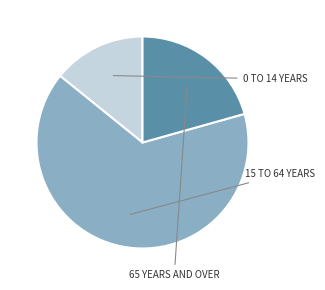

Is there a majority slice in this chart?

Yes